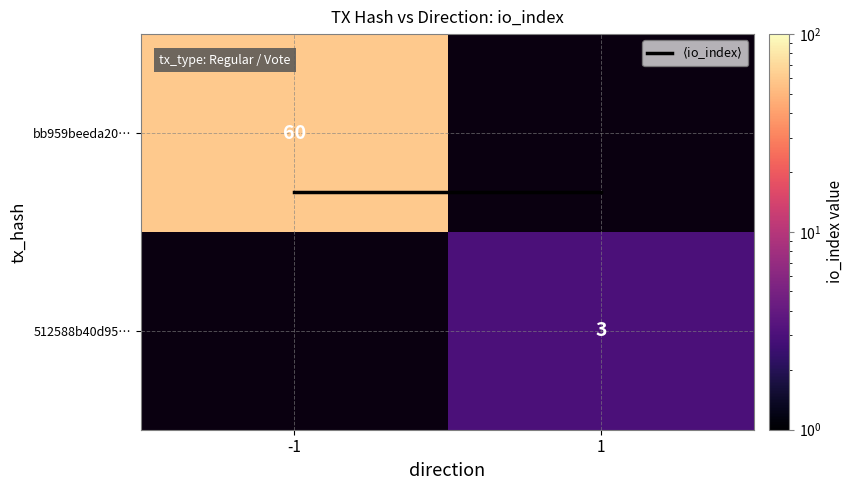

Where is bb959beeda20… nearest to the value 30?

-1